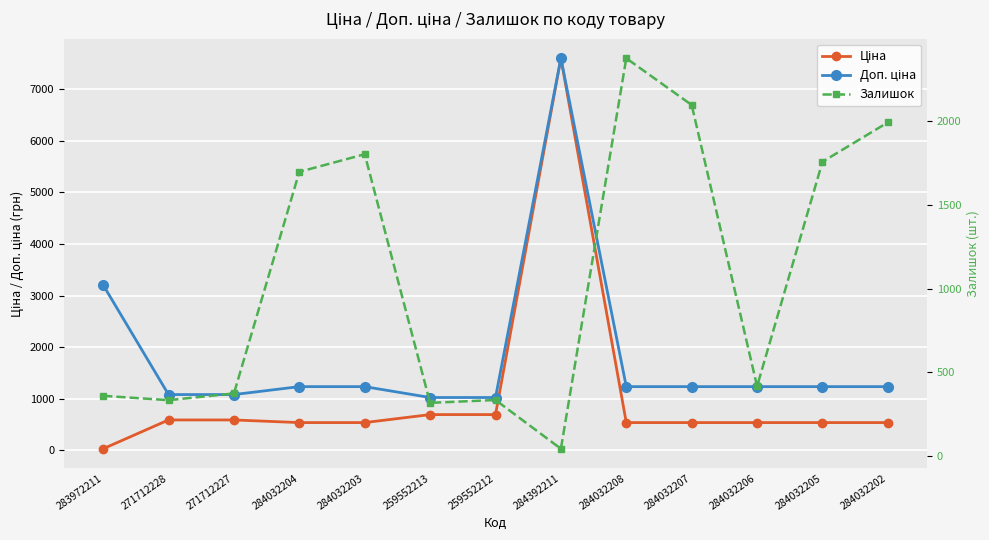

What is the difference between the Доп. ціна values at 284392211 and 284032208?

6361.1